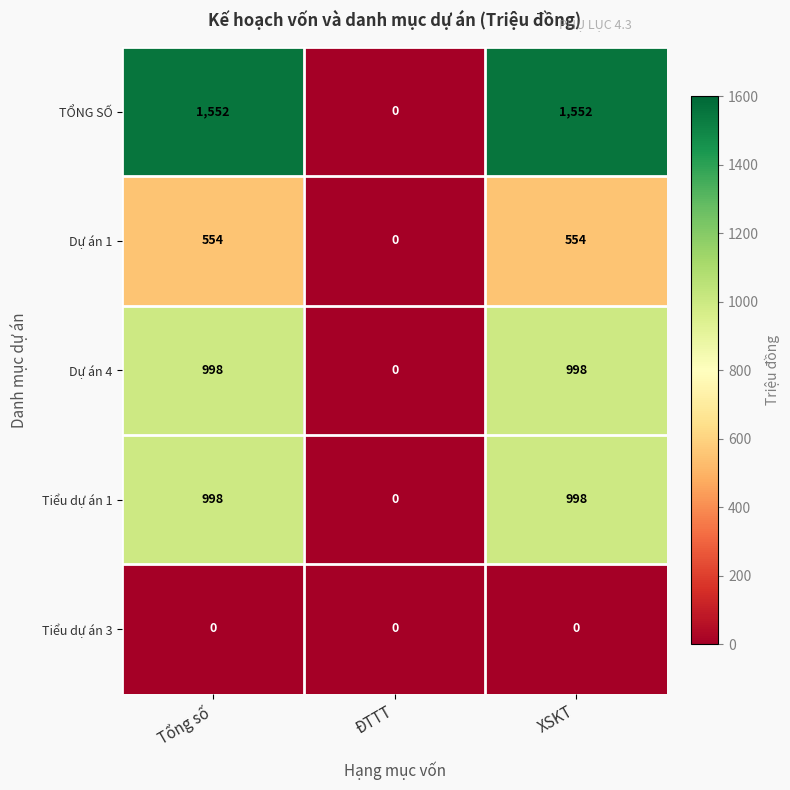

Which series has the widest spread of values?

TỔNG SỐ